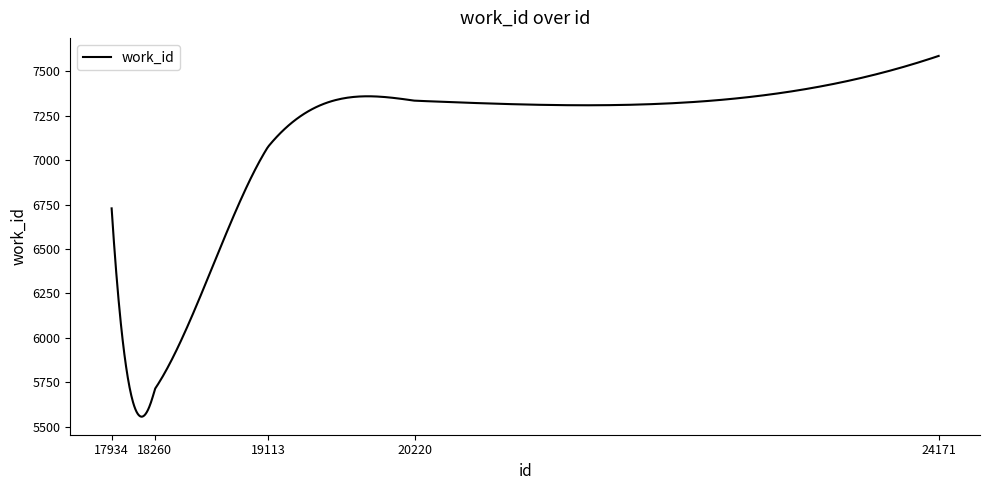

True or false: there are more than 0 points higher than both neighbors.

True